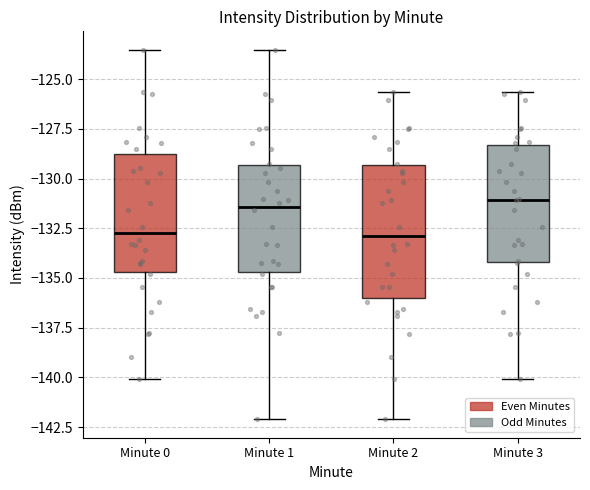

Which box is the tallest, from its lower edge to its upper edge?

Minute 2